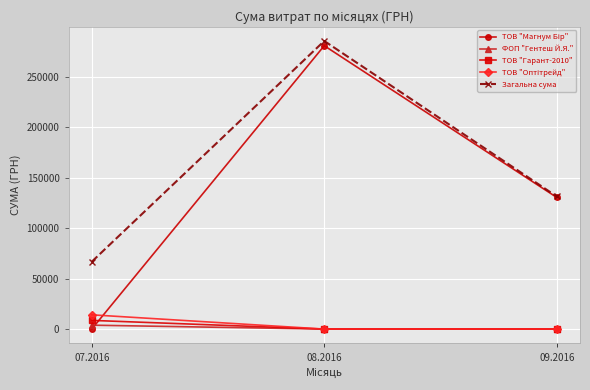

What is the sum of the Загальна сума values at 07.2016 and 09.2016?

198018.1